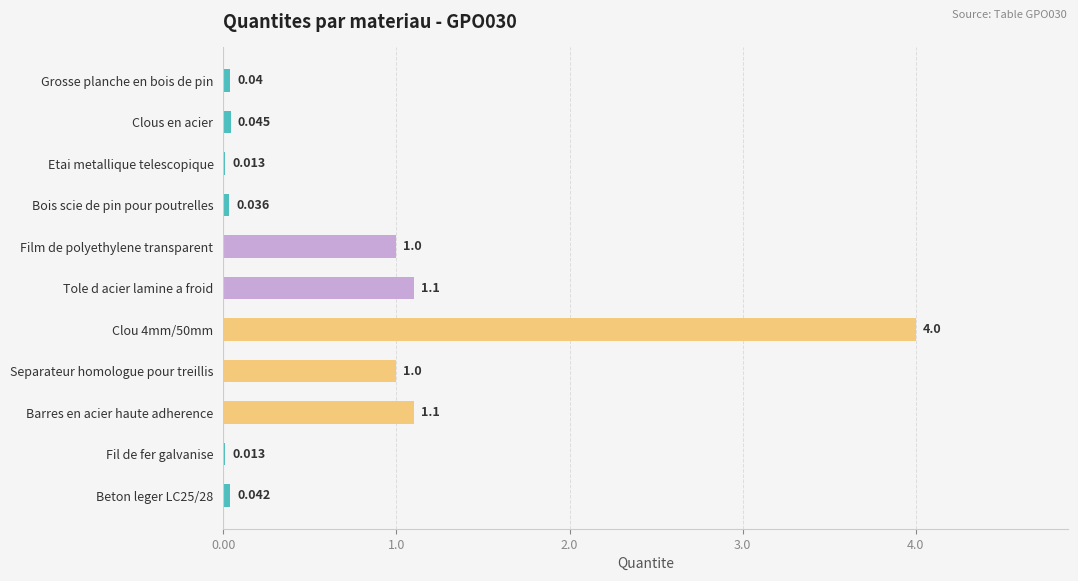

Between Tole d acier lamine a froid and Clous en acier, which is larger?

Tole d acier lamine a froid